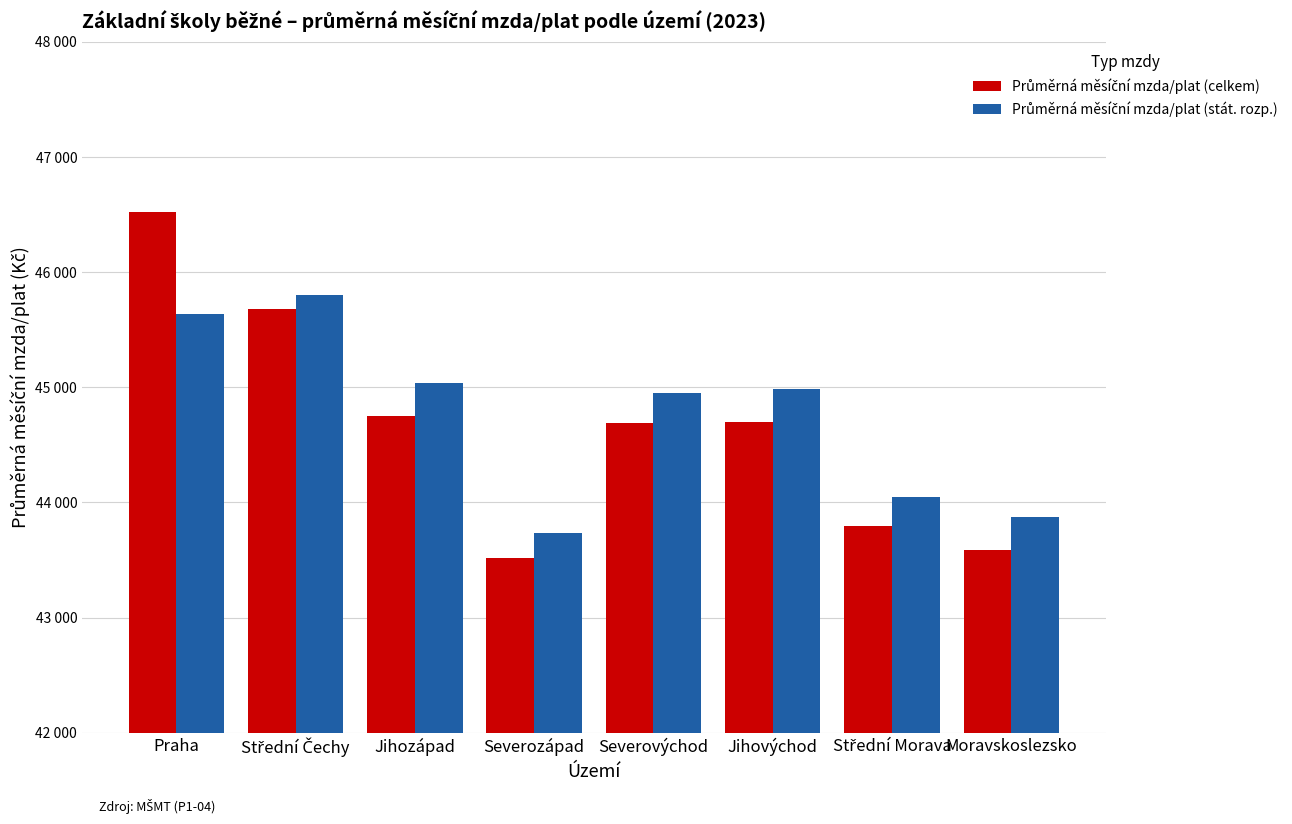

Does the chart contain stacked bars?

No